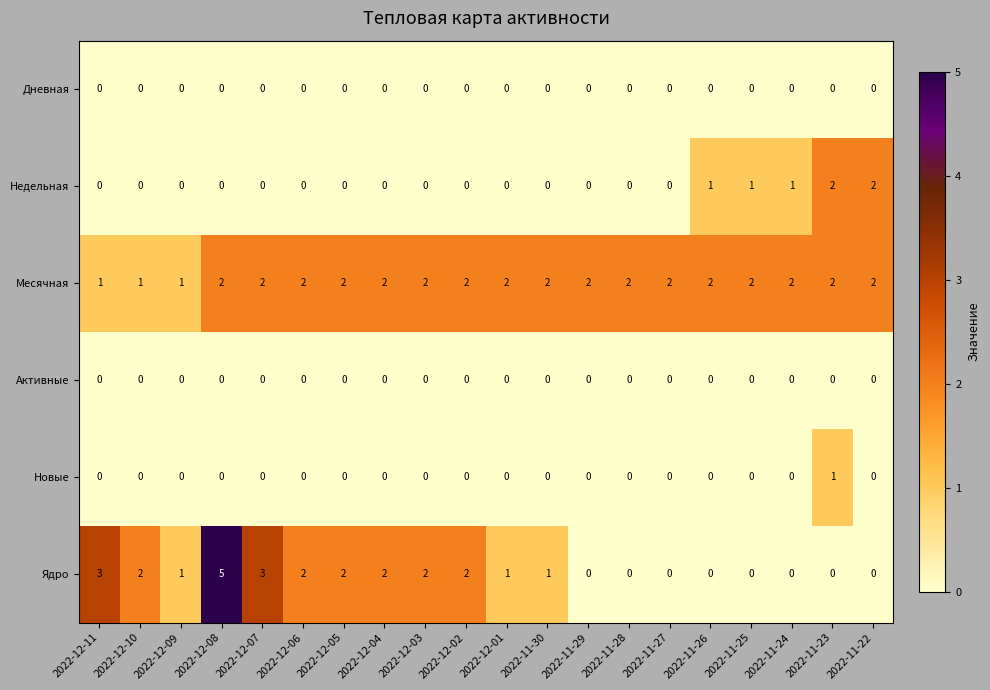

True or false: Дневная has a value of 0 at 2022-12-07.

True